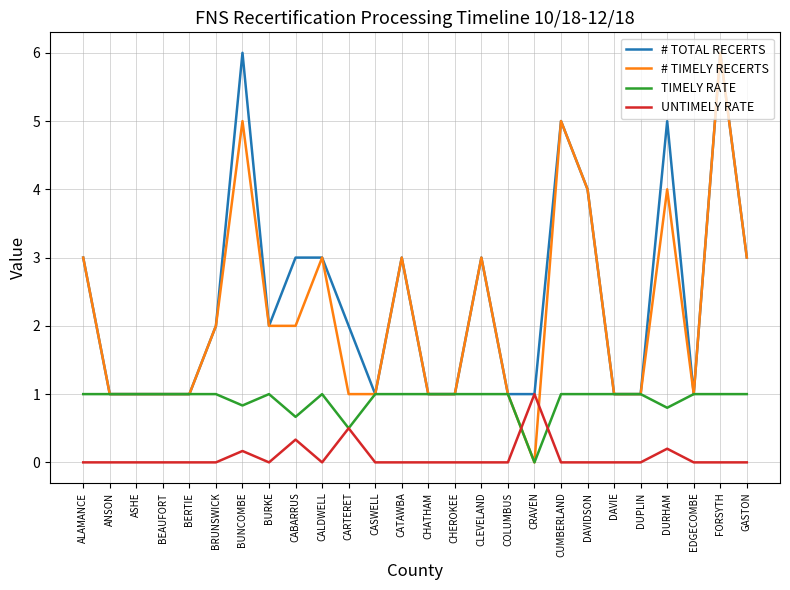

True or false: # TOTAL RECERTS has a value of 1.6 at CALDWELL.

False